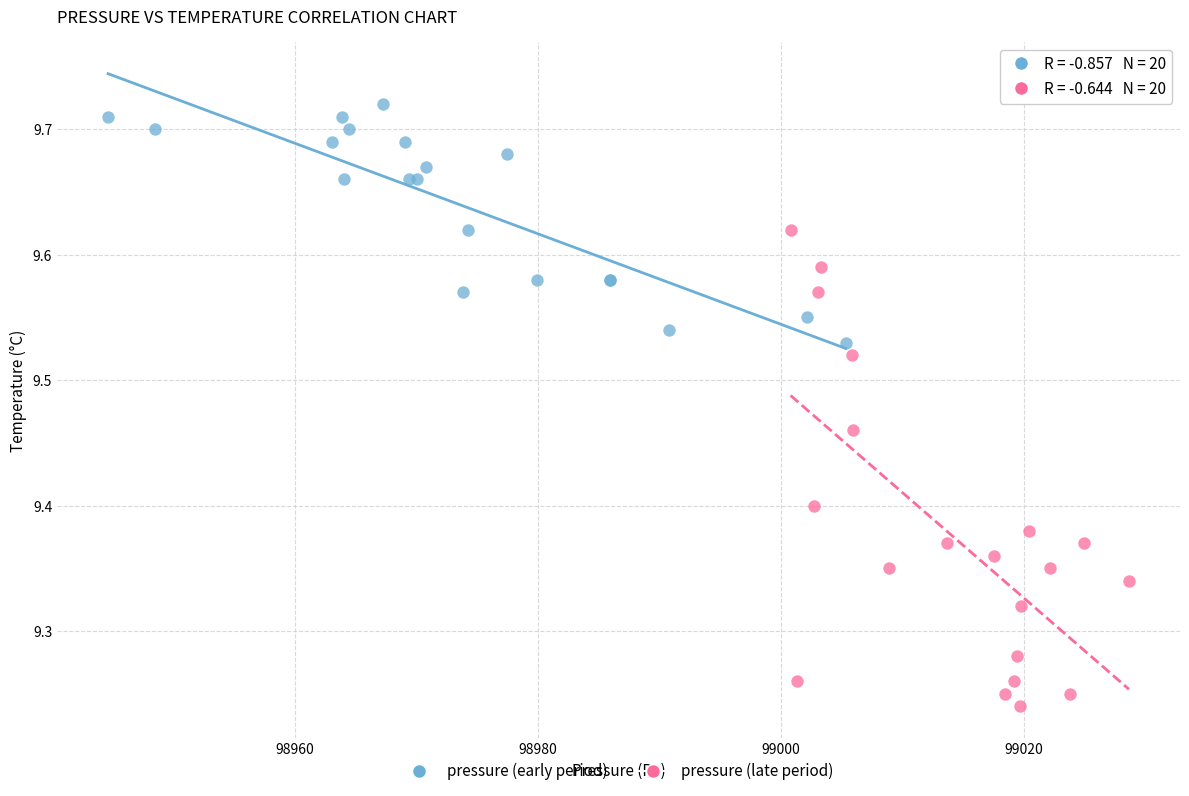

Which series reaches the minimum Y coordinate?

pressure (late period)